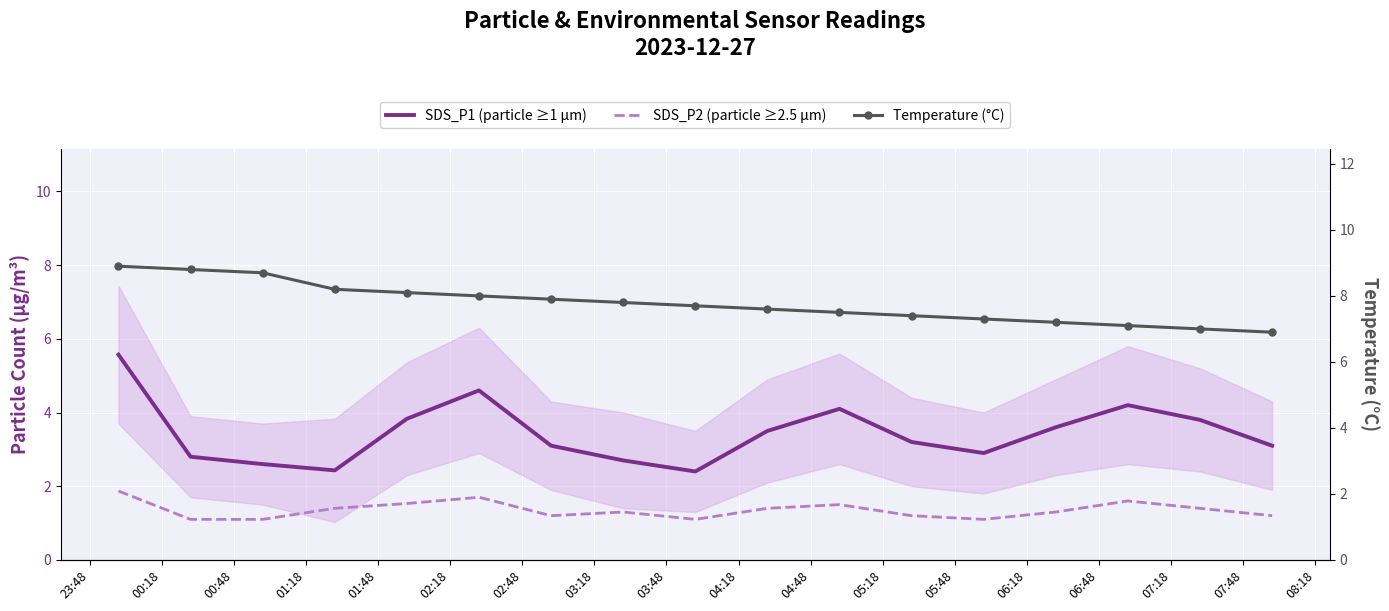

Which series has the largest range (max minus min)?

SDS_P1 (particle ≥1 µm)